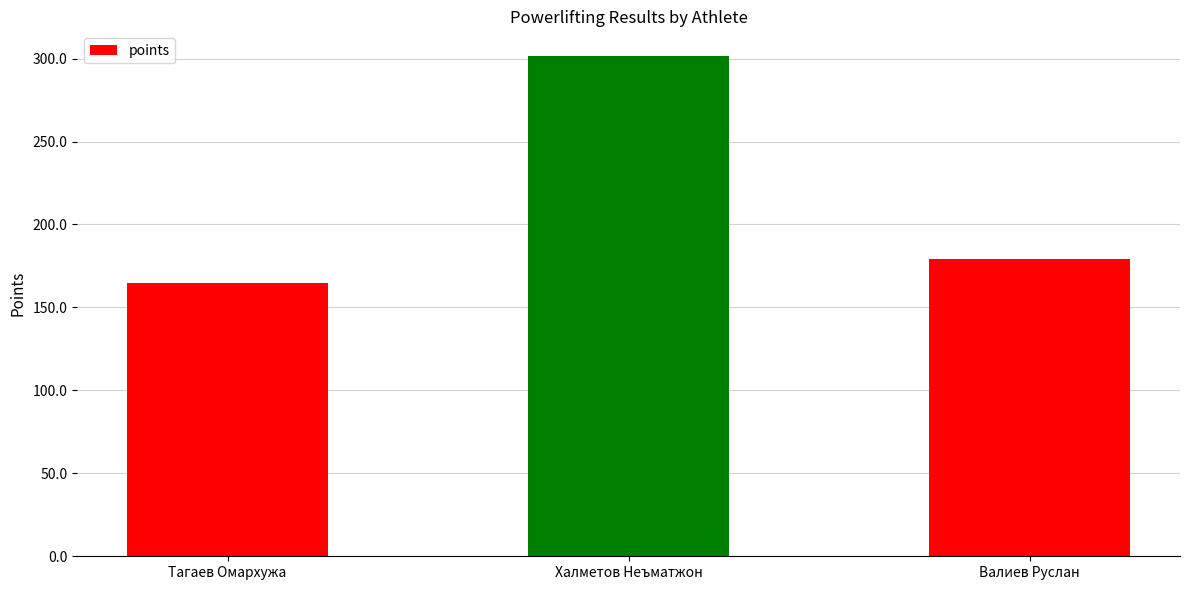

Which has a higher value, Валиев Руслан or Тагаев Омархужа?

Валиев Руслан